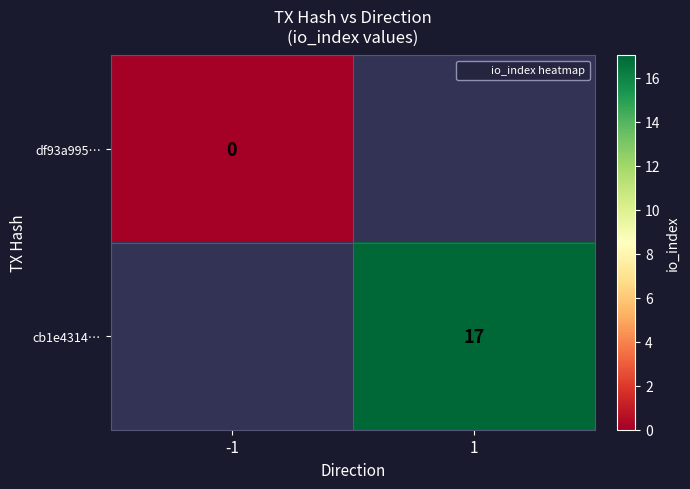

Count the number of data series in this chart.

2